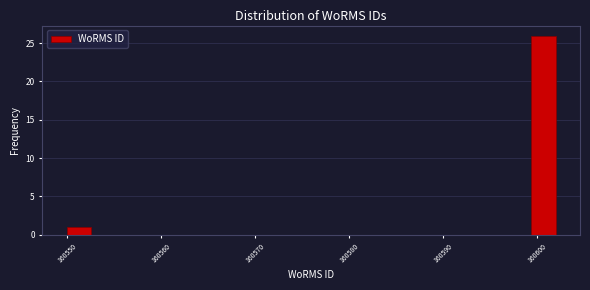

Around what value on the x-axis is the tallest bar? Give the approximate position of its centre, as read against the axis.

160601